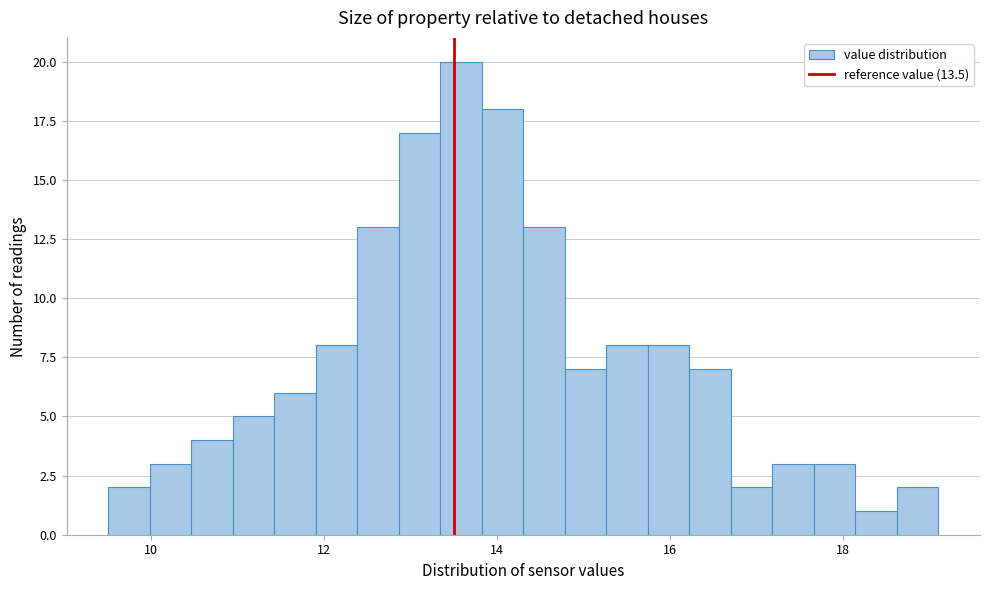

Around what value on the x-axis is the tallest bar? Give the approximate position of its centre, as read against the axis.

13.6